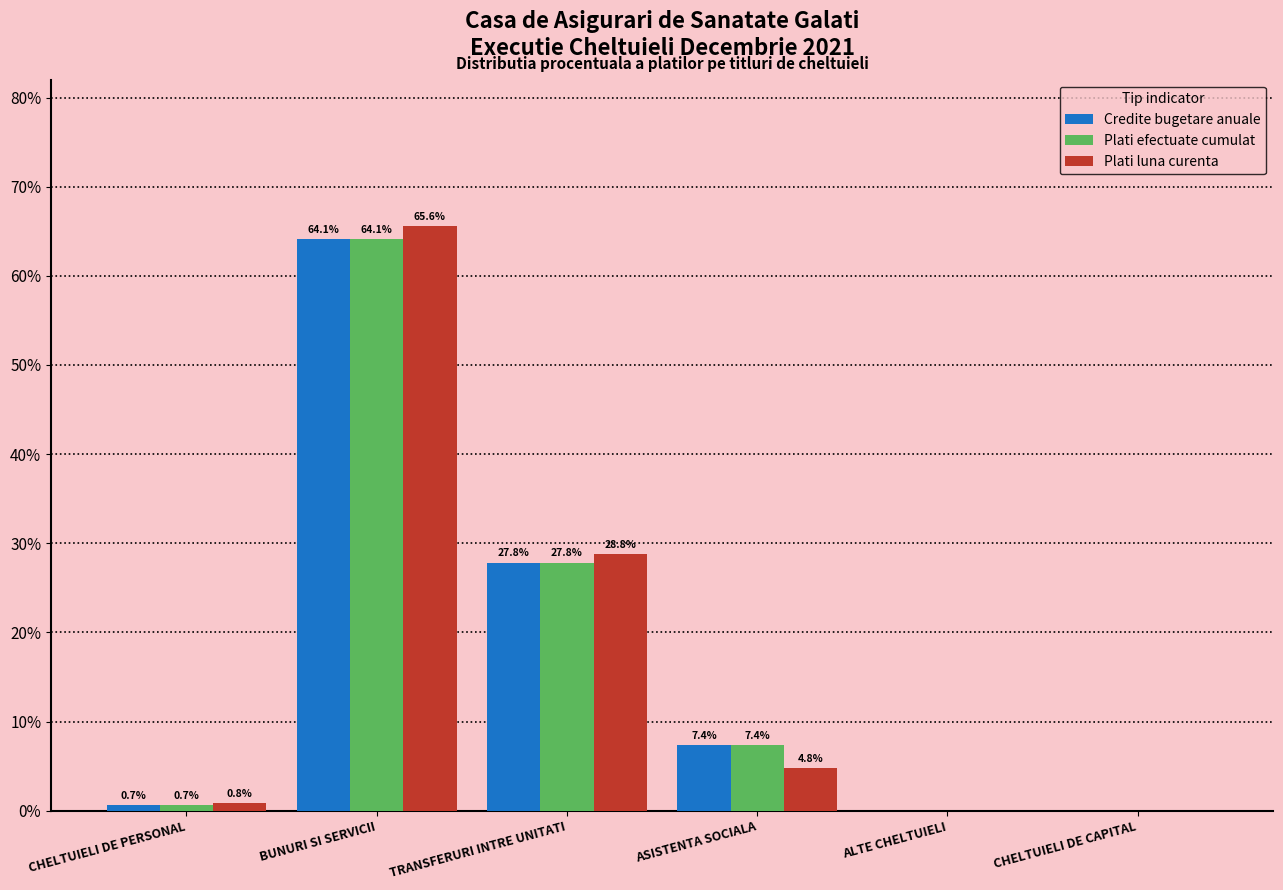

What is the highest value of the Plati efectuate cumulat series?

64.1